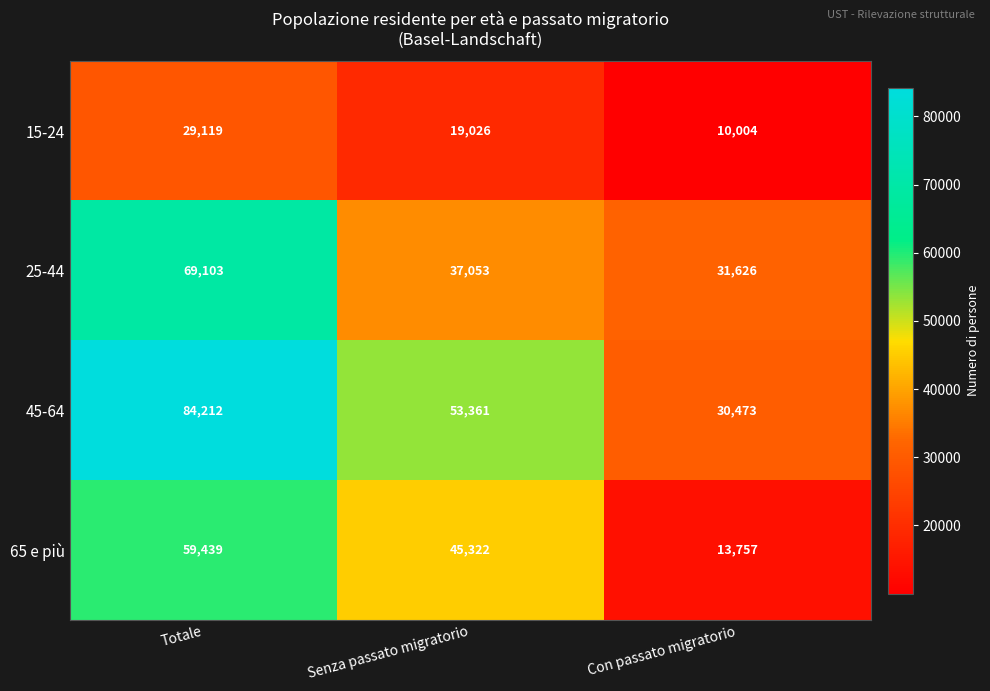

True or false: 15-24 has a value of 7105 at Totale.

False